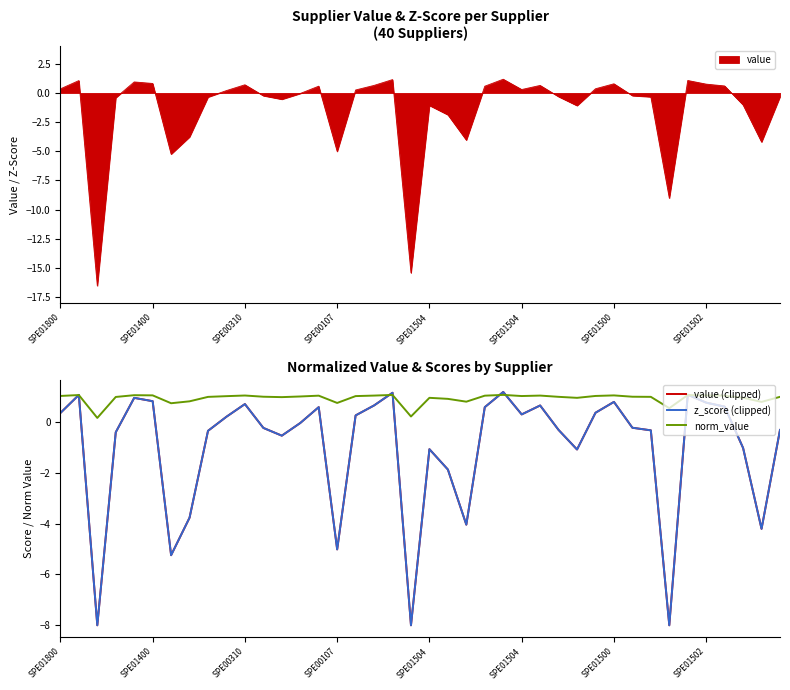

At which category is the sum across all series the highest?

24